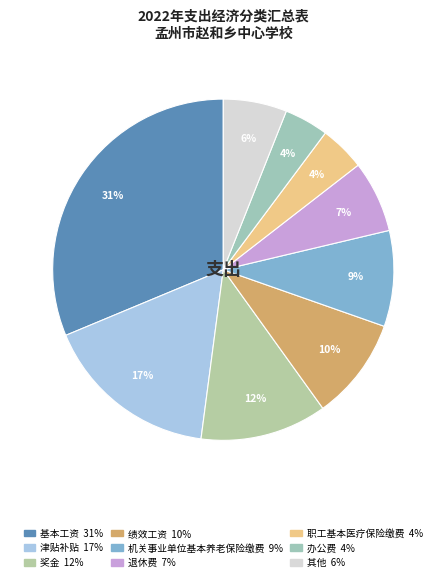

Count the number of slices in the pie.

9